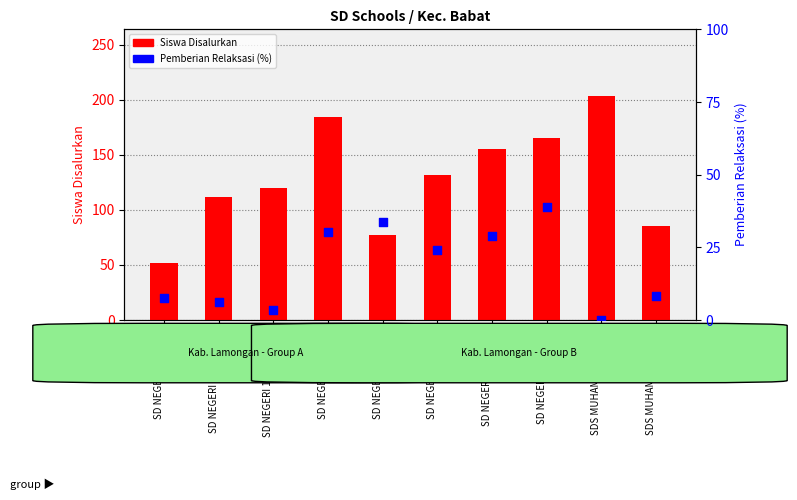

At which category is the sum across all series the highest?

SD NEGERI 3 BABAT